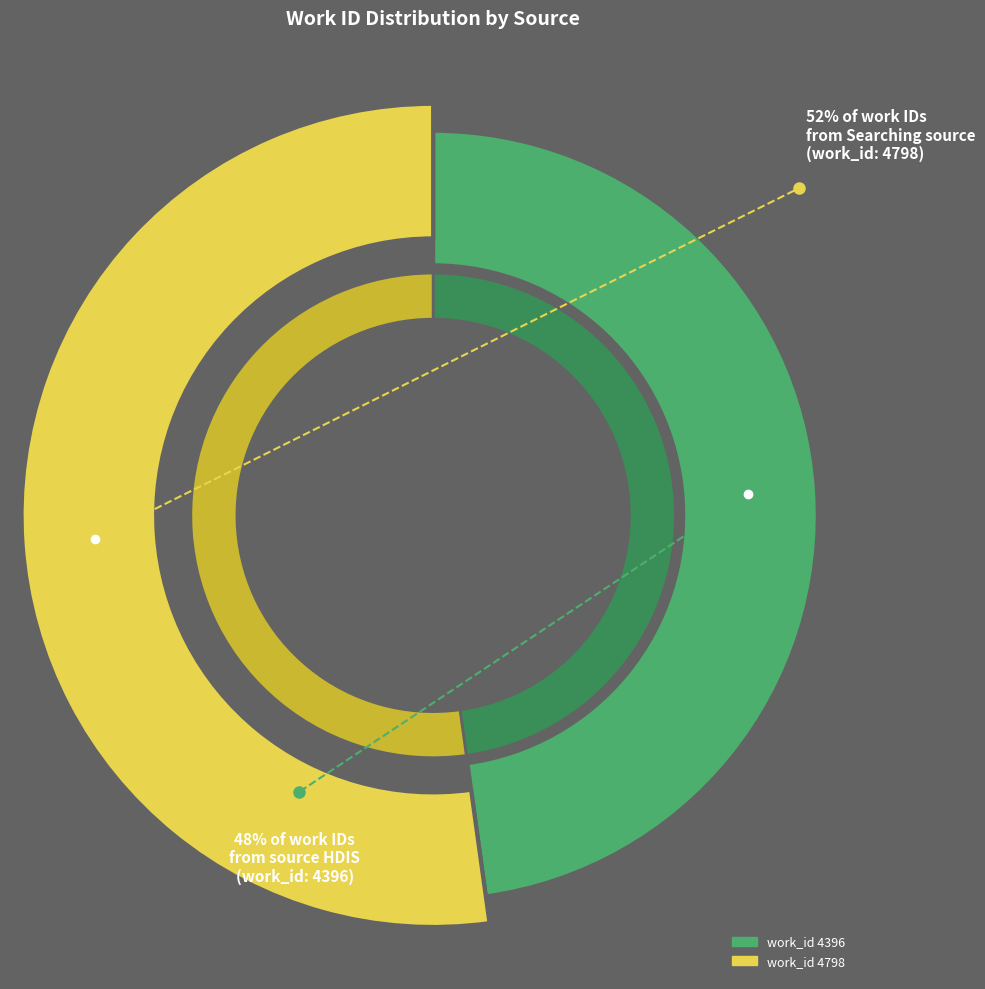

What is the change in value from work_id 4396 to work_id 4798?

+402